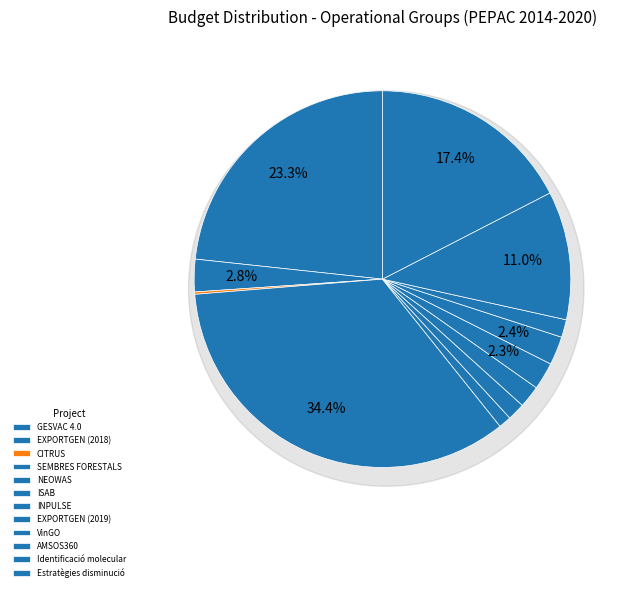

To the nearest percent, what percentage of the pie is AMSOS360?

2%